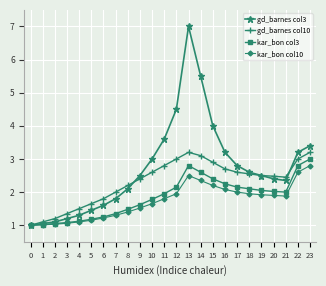

What is the difference between the highest and lowest values at 3?

0.3